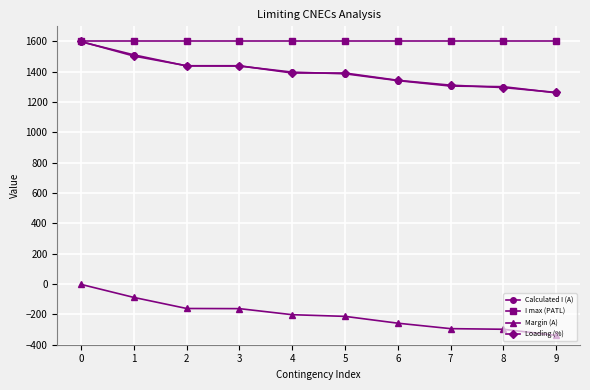

True or false: Margin (A) and Calculated I (A) cross at least once.

False